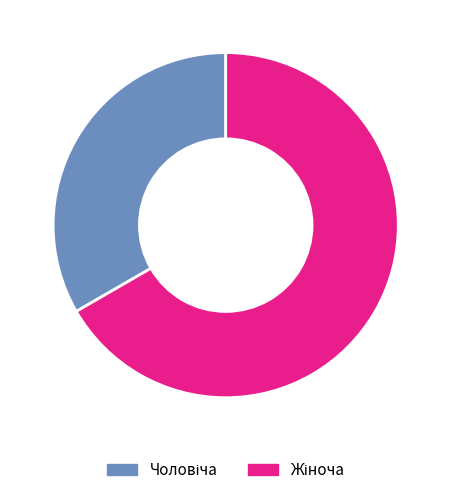

Is there a majority slice in this chart?

Yes